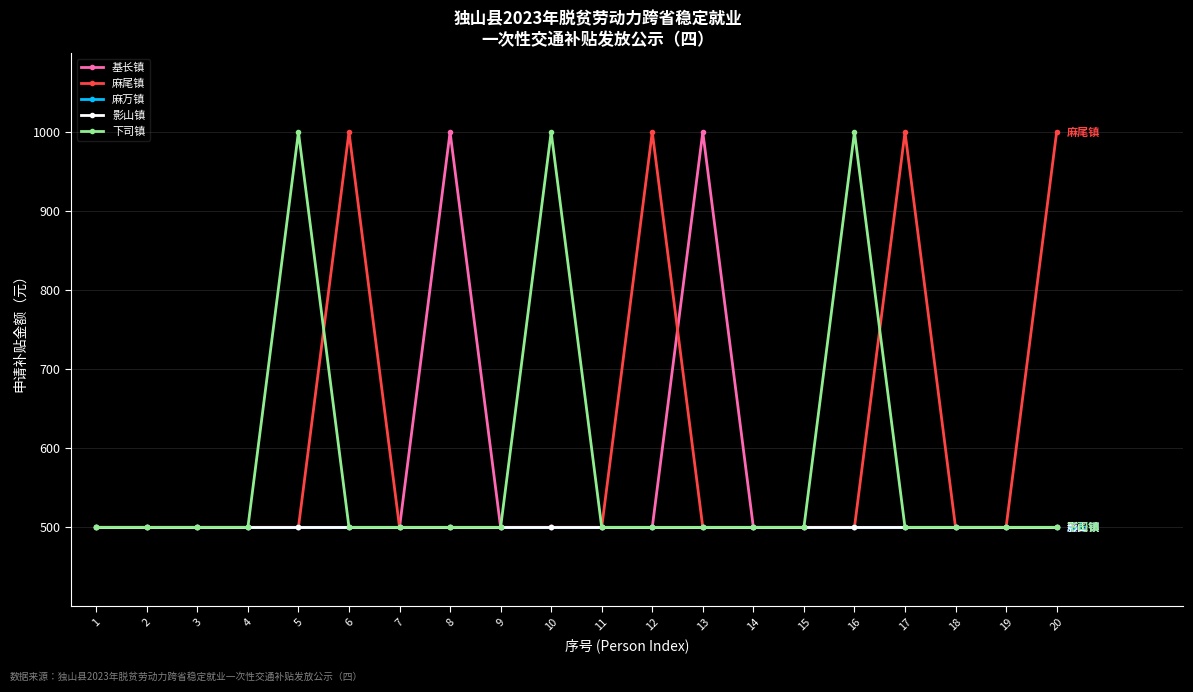

How many distinct data groups are displayed?

5